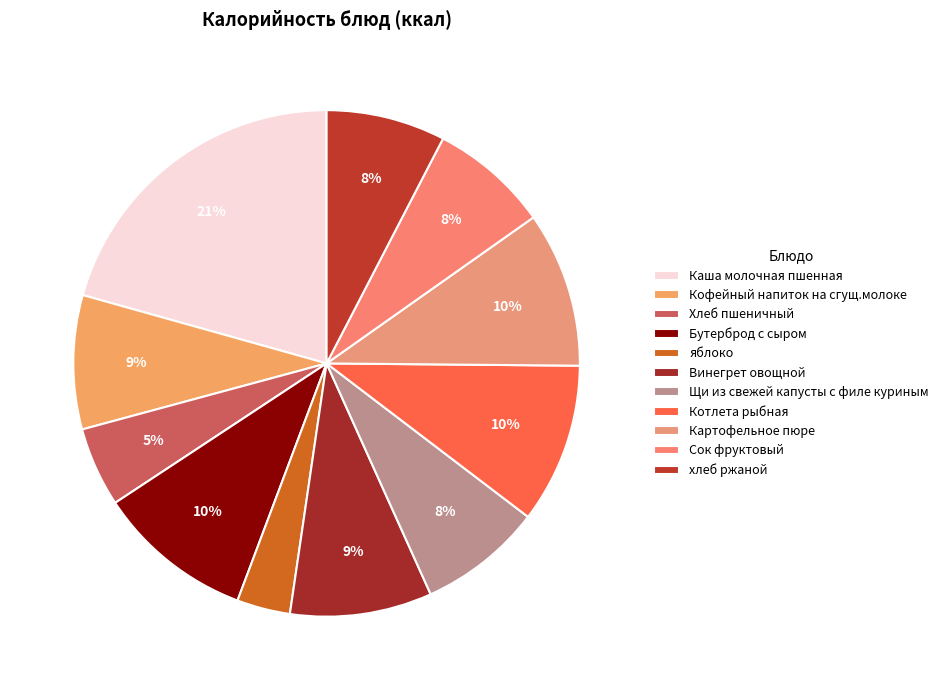

Is the sum of Хлеб пшеничный and Бутерброд с сыром greater than half?

No